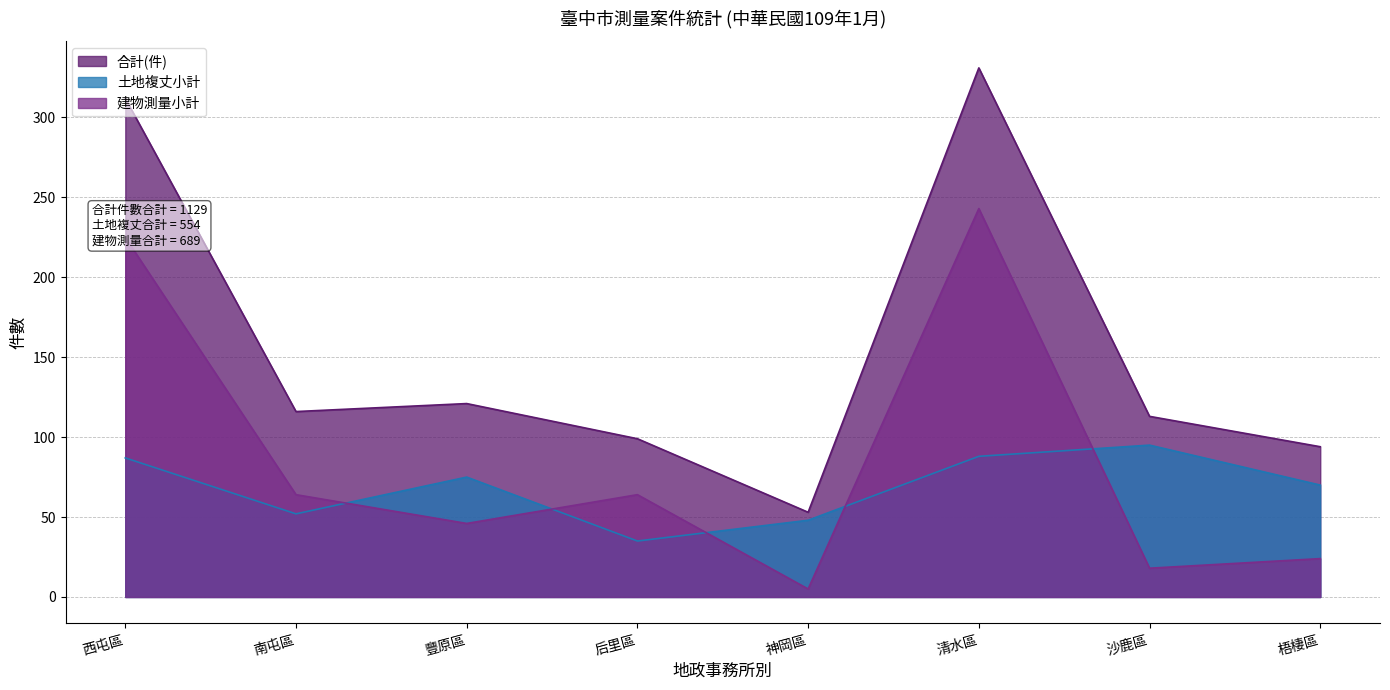

Does the chart display data point markers on the line(s)?

No